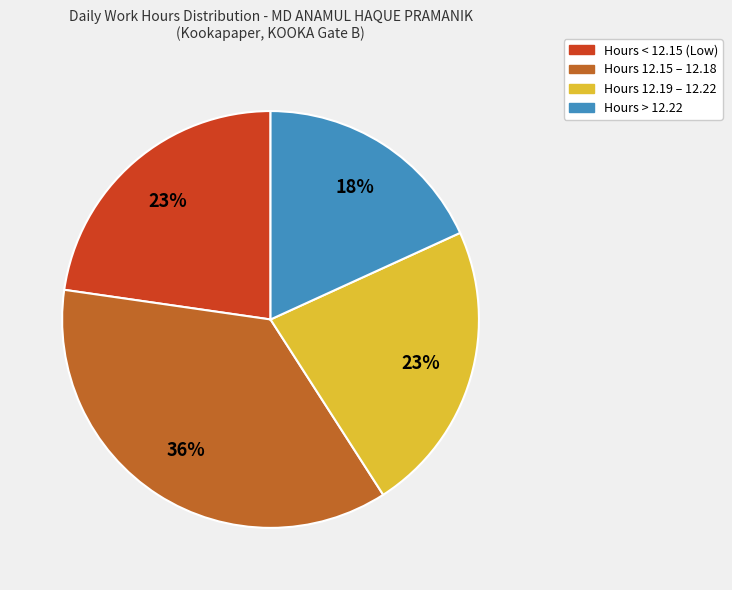

How many segments does this pie chart have?

4